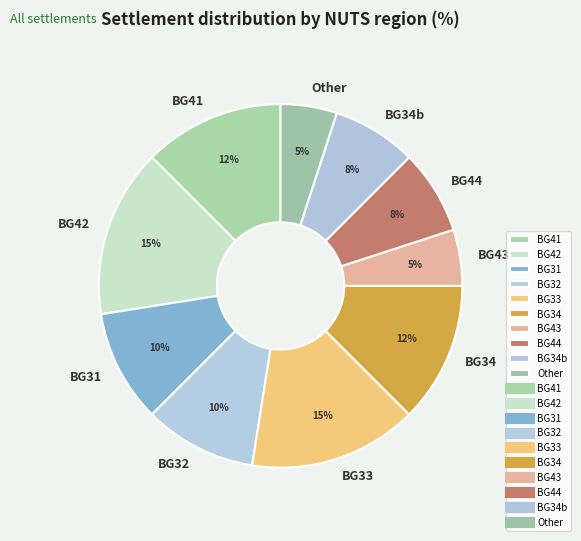

True or false: BG34 accounts for 24% of the total.

False